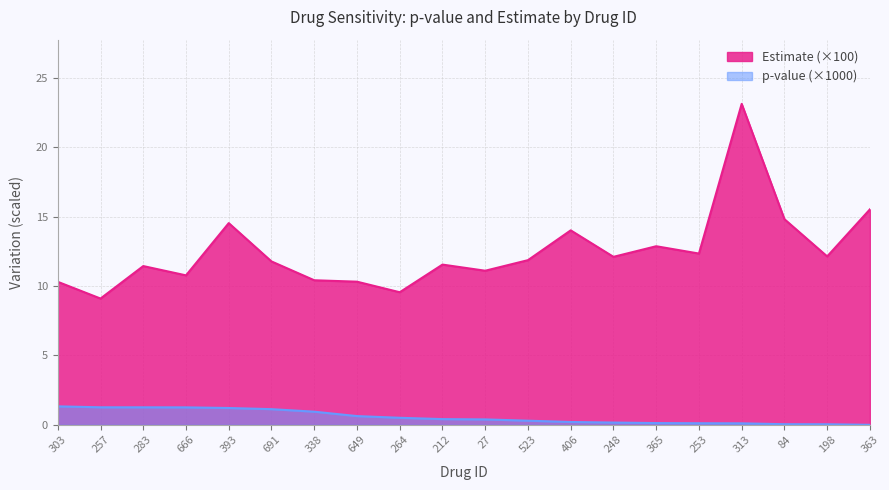

True or false: pvalue and estimate intersect in this chart.

False